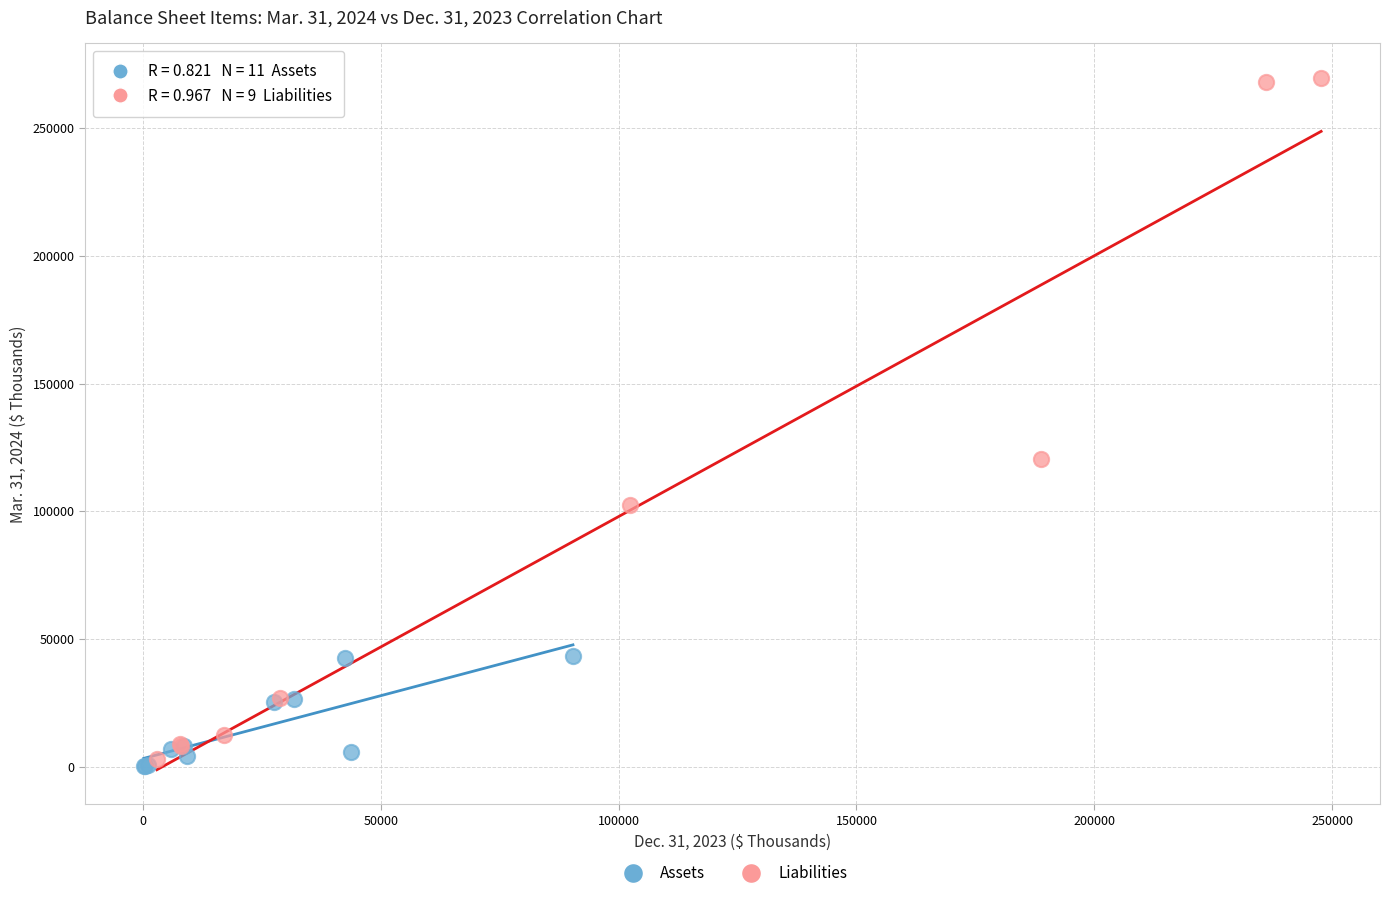

What are all the series names shown in the legend?

Assets, Liabilities